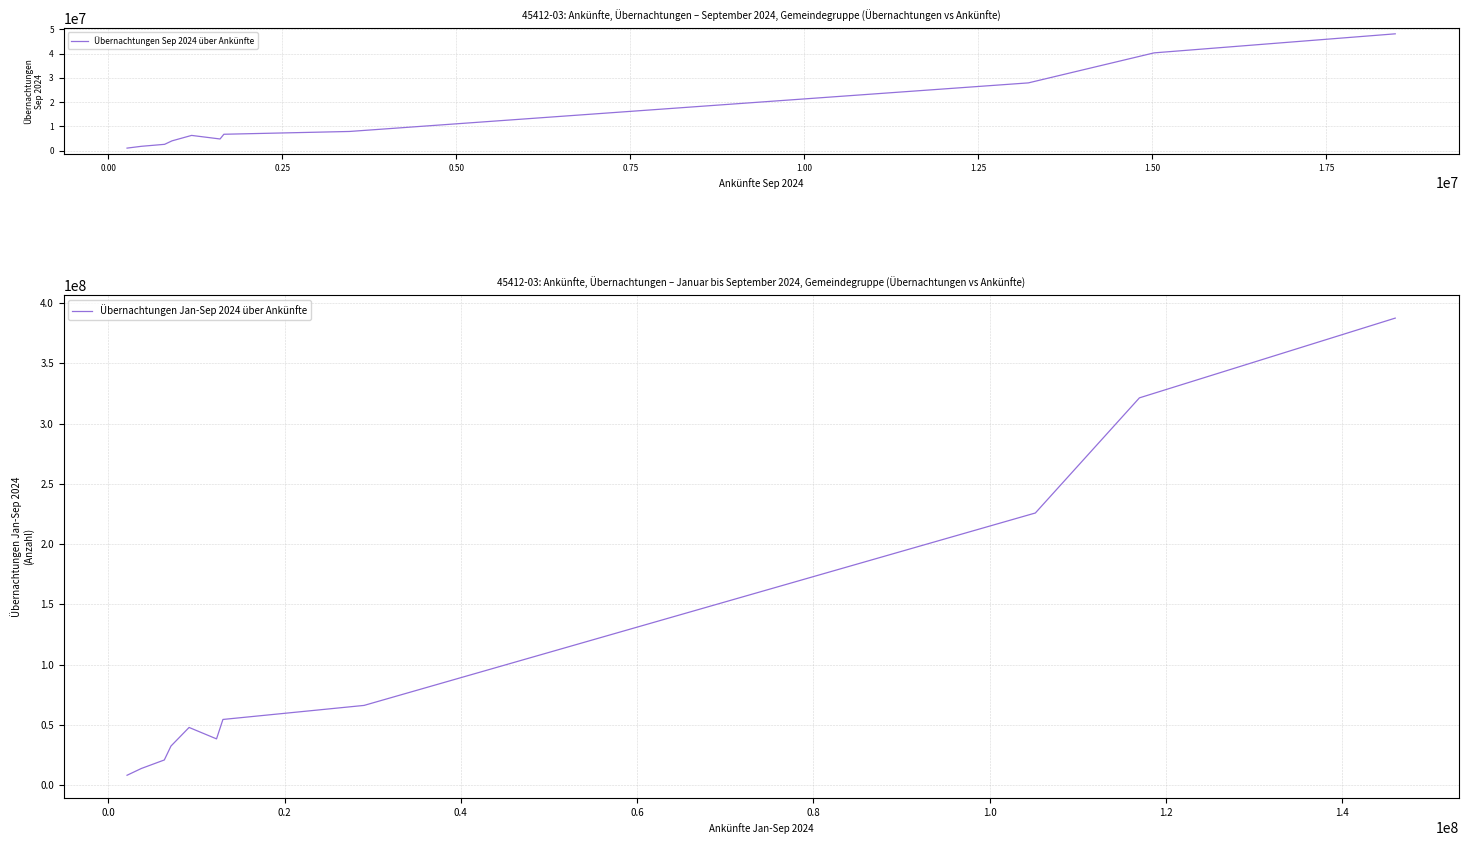

What is the difference between the maximum and minimum values in the Übernachtungen Jan-Sep 2024 über Ankünfte series?

379289235